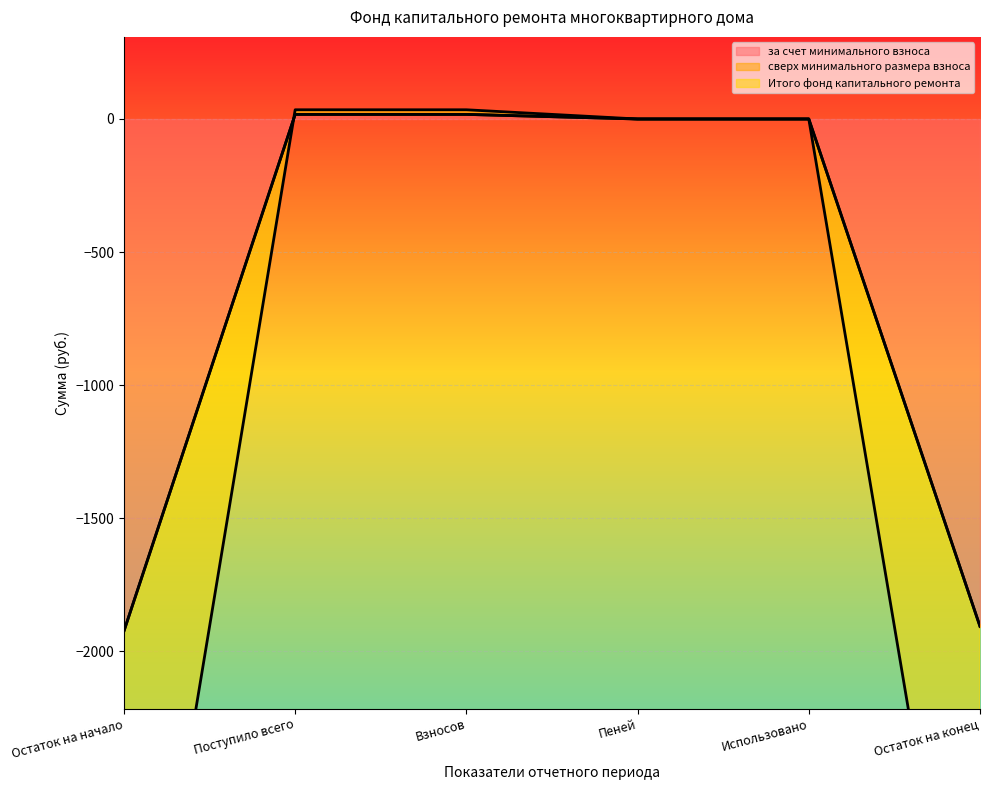

What is the minimum value for Итого фонд капитального ремонта?

-1924.8